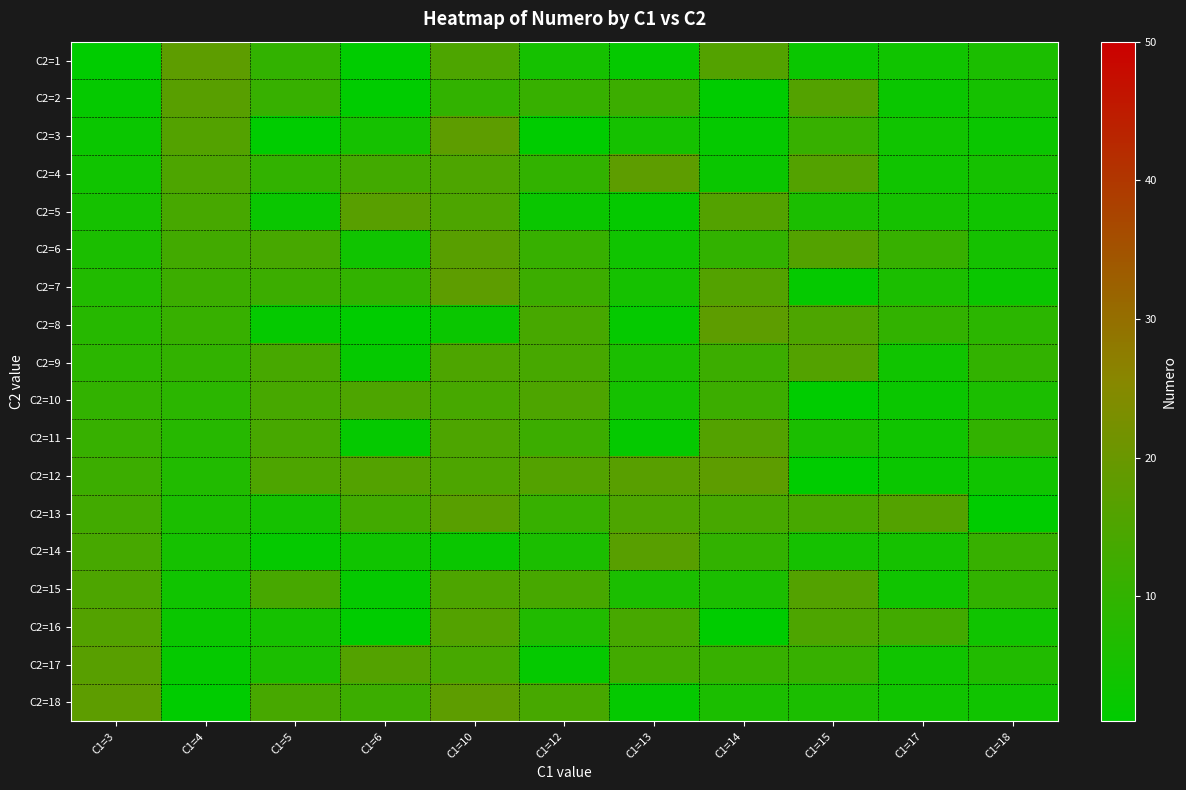

What is the minimum value shown in the chart?

1